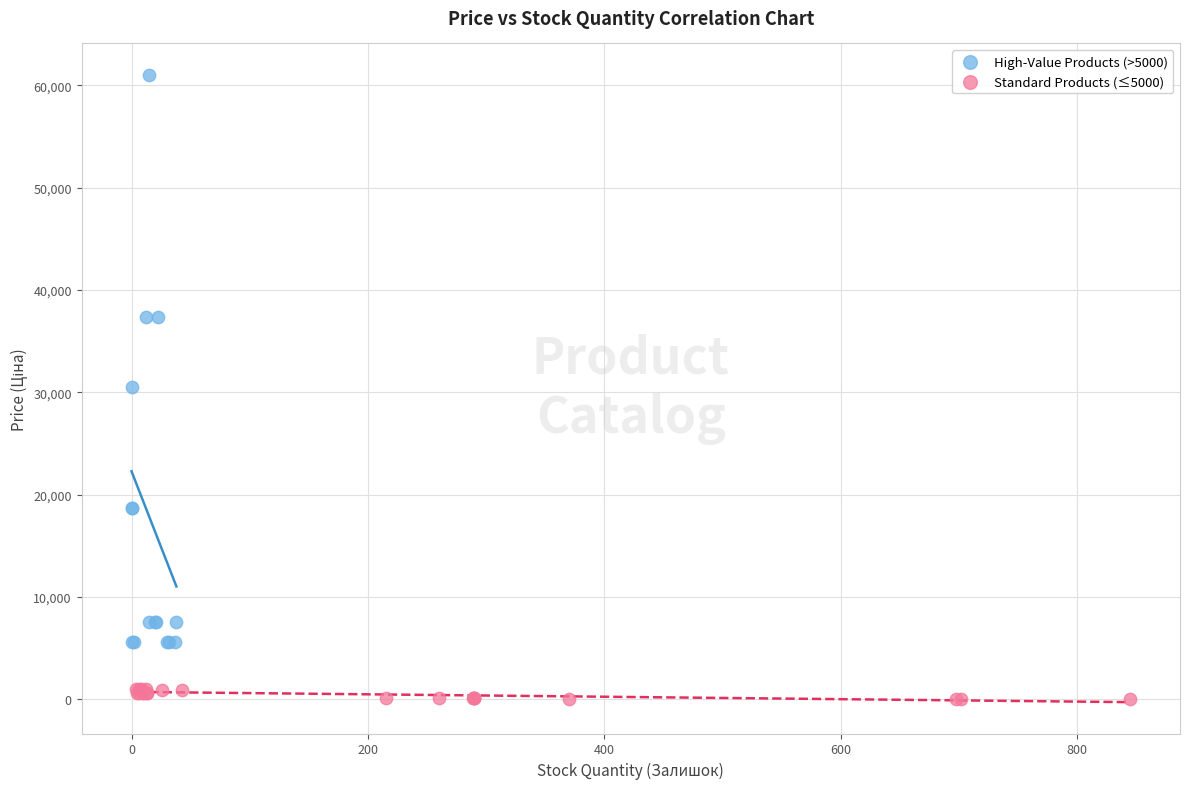

Which series contains the highest Y value?

High-Value Products (>5000)